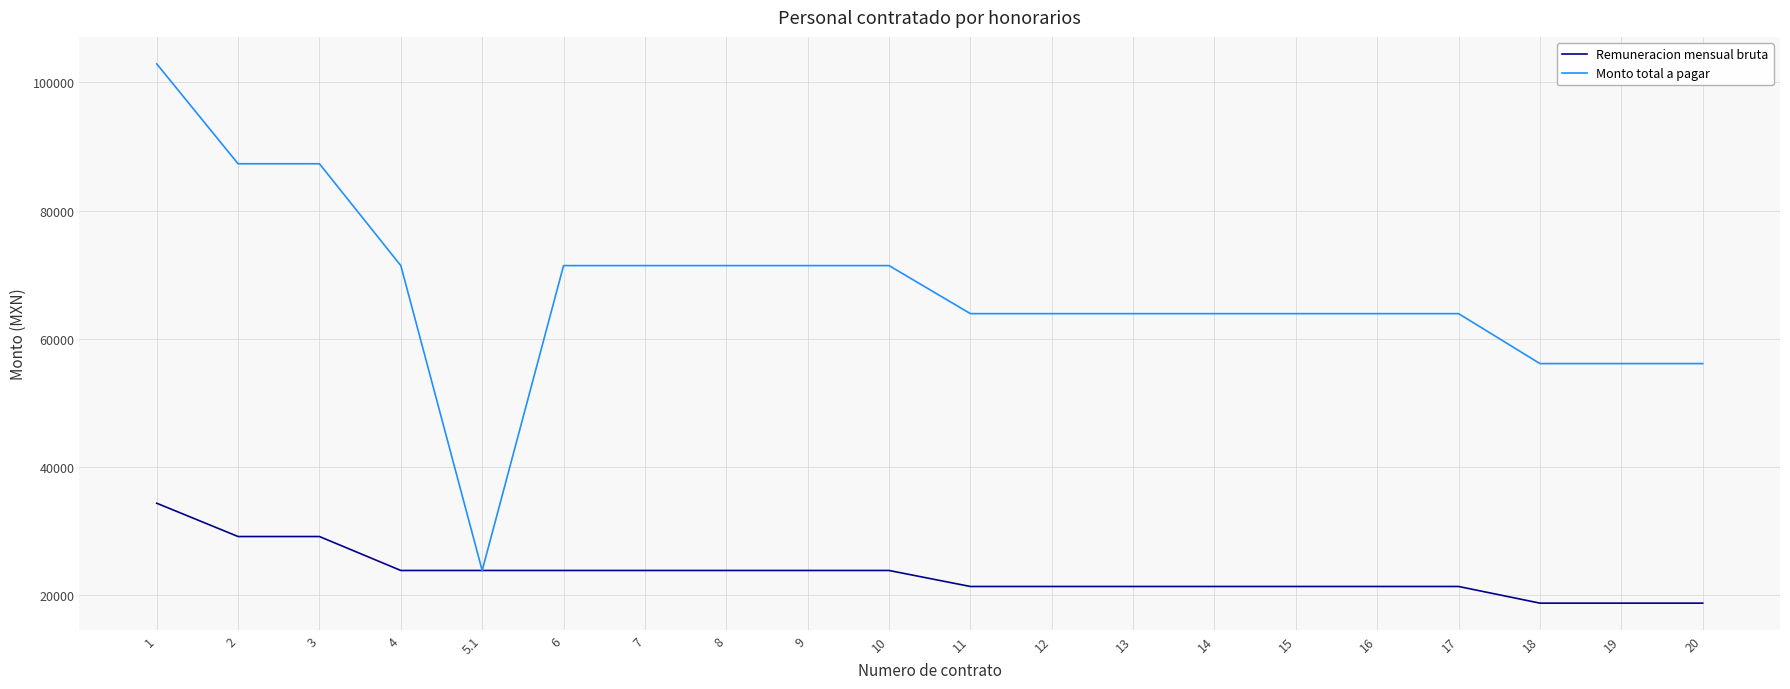

The value of Monto total a pagar at 17 is 63900. True or false?

True